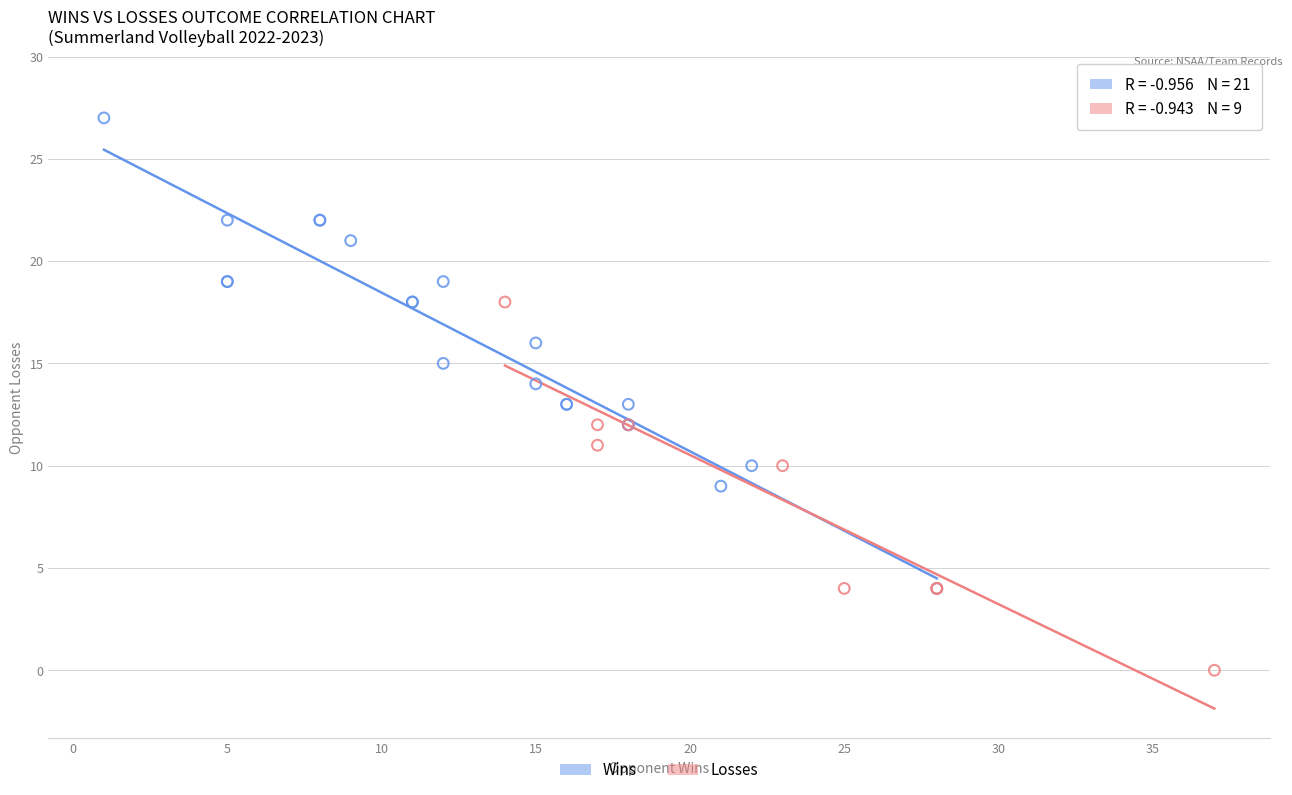

Which series reaches the minimum Y coordinate?

Losses